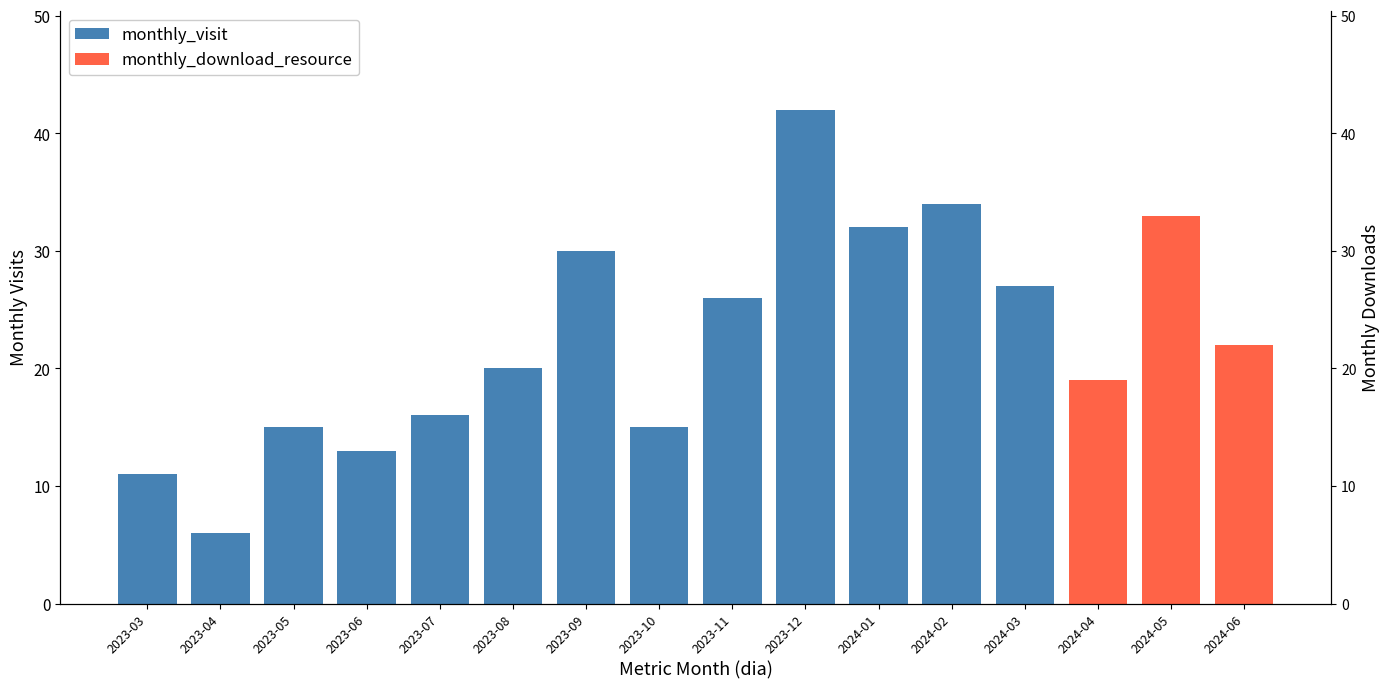

Are the bars grouped side by side (vs. stacked)?

No